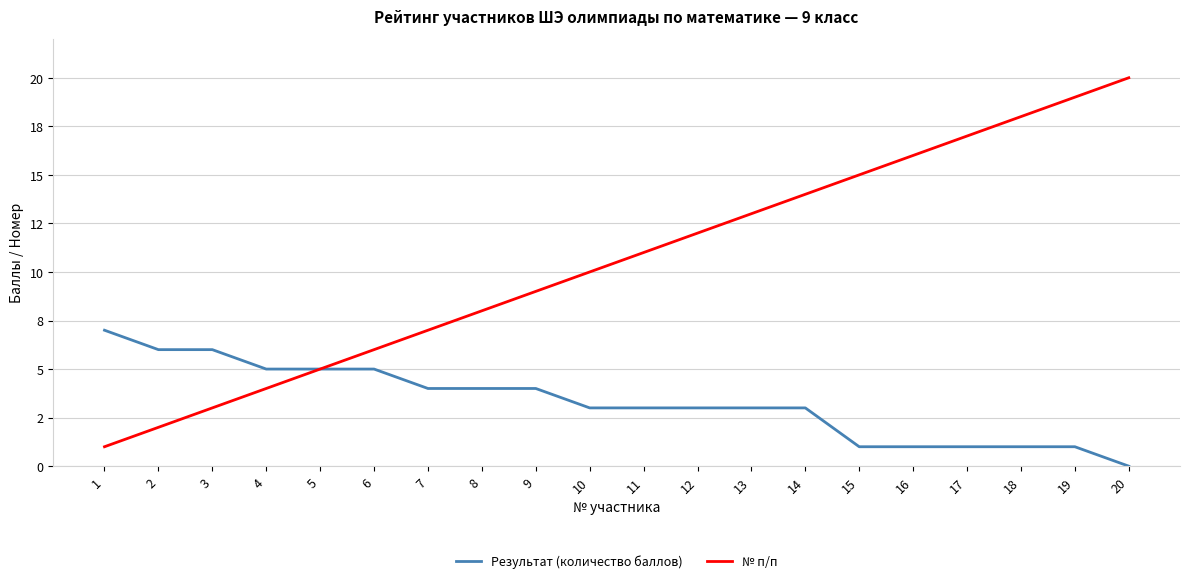

What are all the series names shown in the legend?

Результат (количество баллов), № п/п